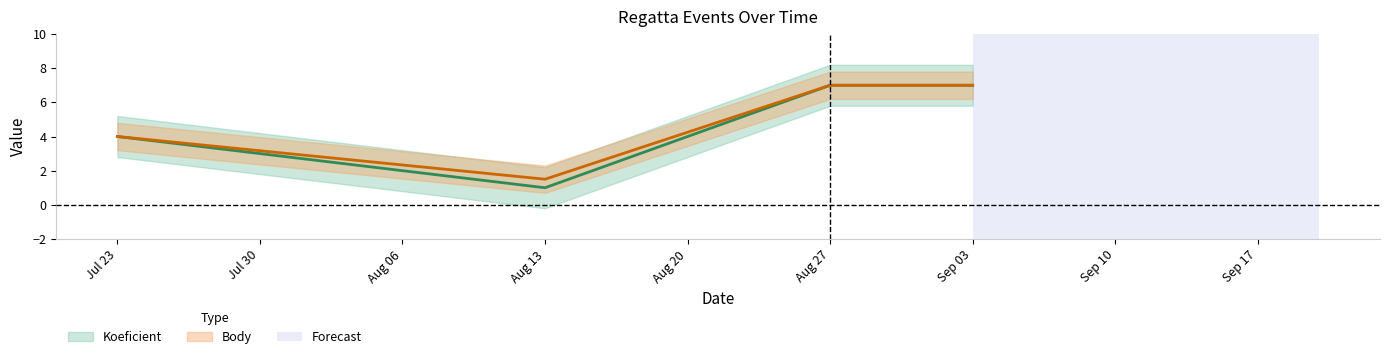

Is the value of Koeficient at Jul 23 greater than the value of Body at Aug 27?

No